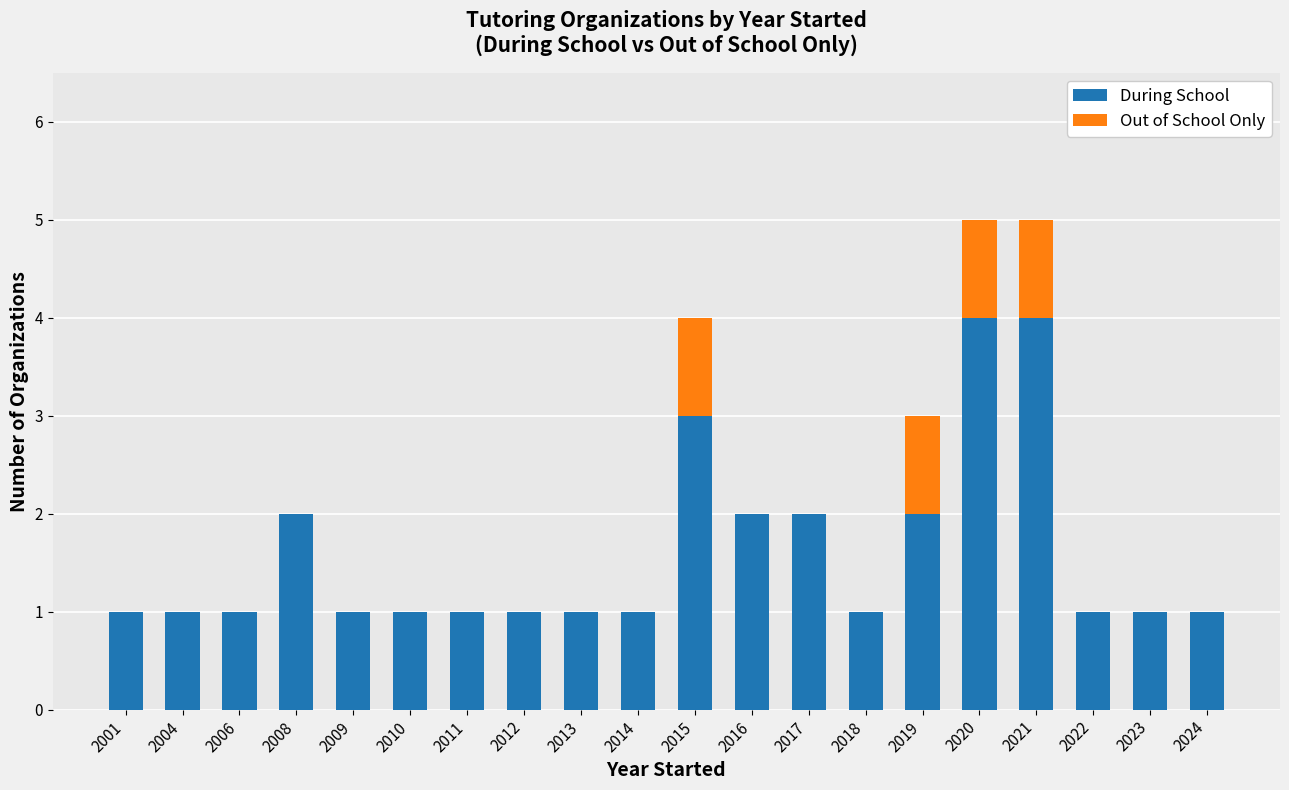

The During School series shows 1 at 2023. True or false?

True